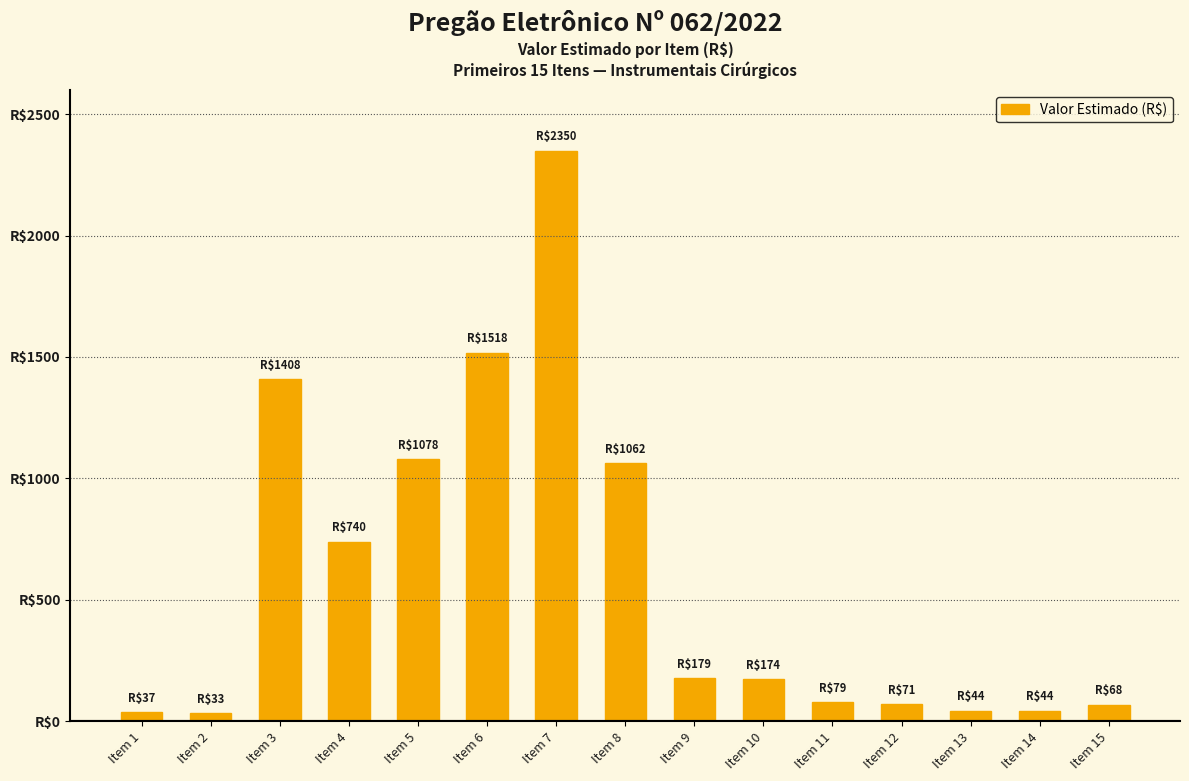

Does the chart contain any negative values?

No